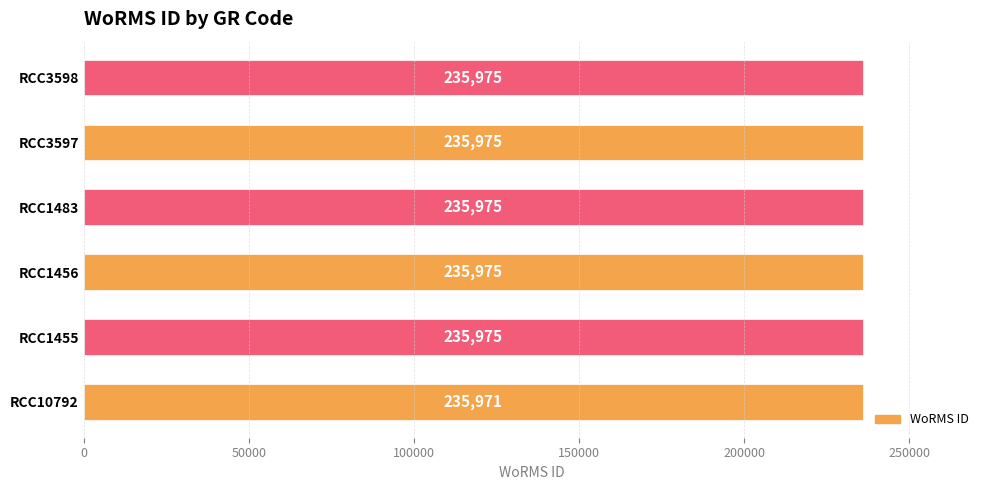

The value at RCC1483 is 379869. True or false?

False